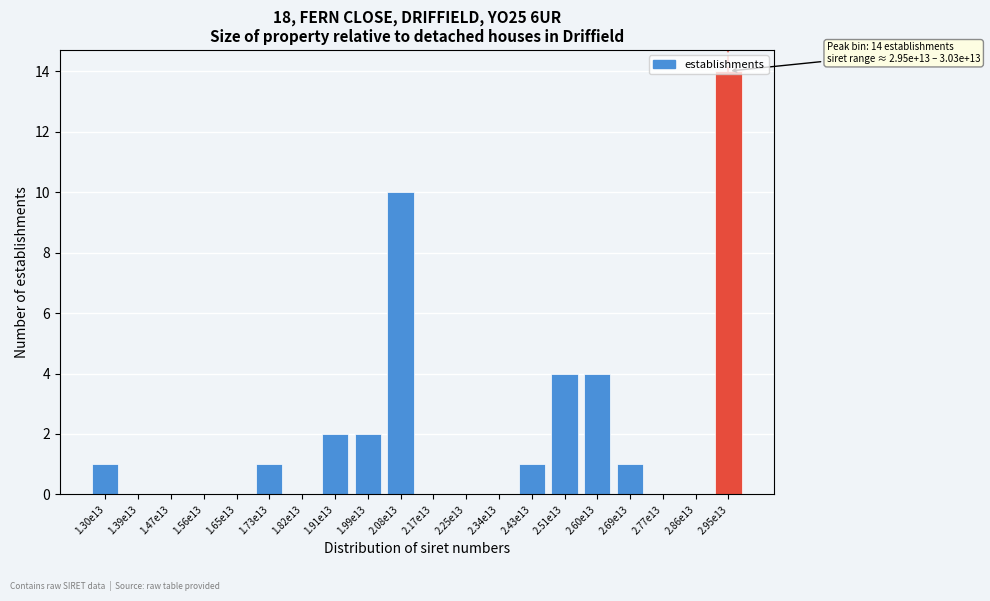

Which category has the highest value across all series?

2.95e13